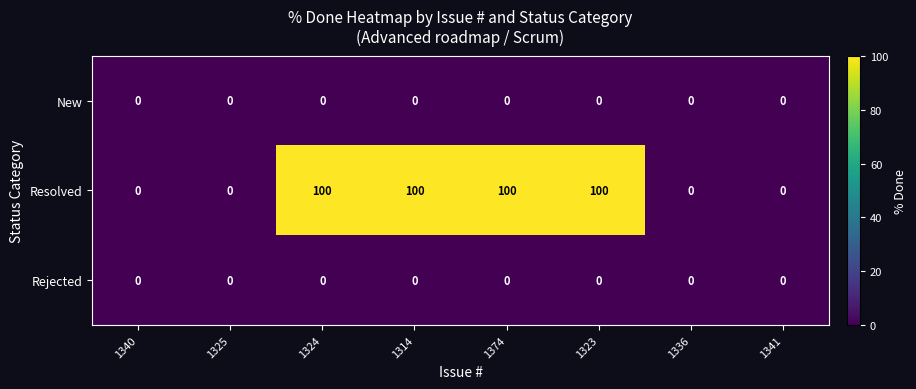

What is the total value across all series at 1374?

100